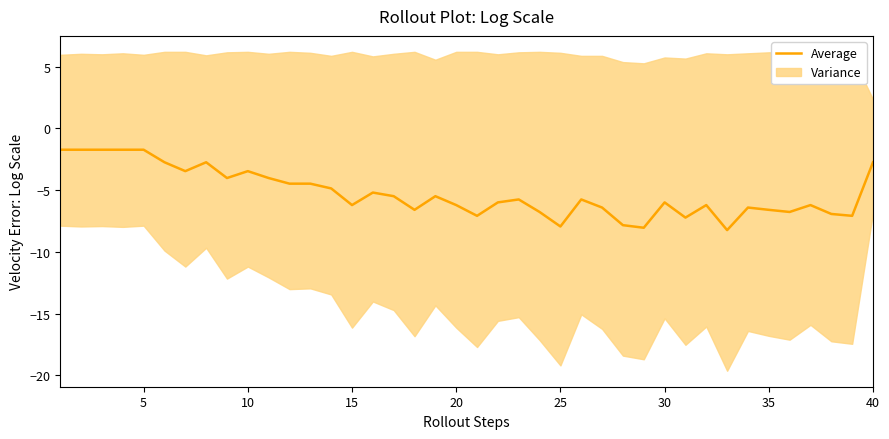

Count the number of values greater than -5.

15